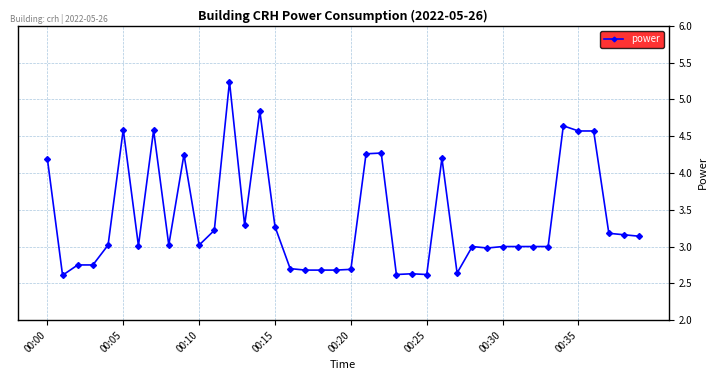

What is the sum of all values?

135.6